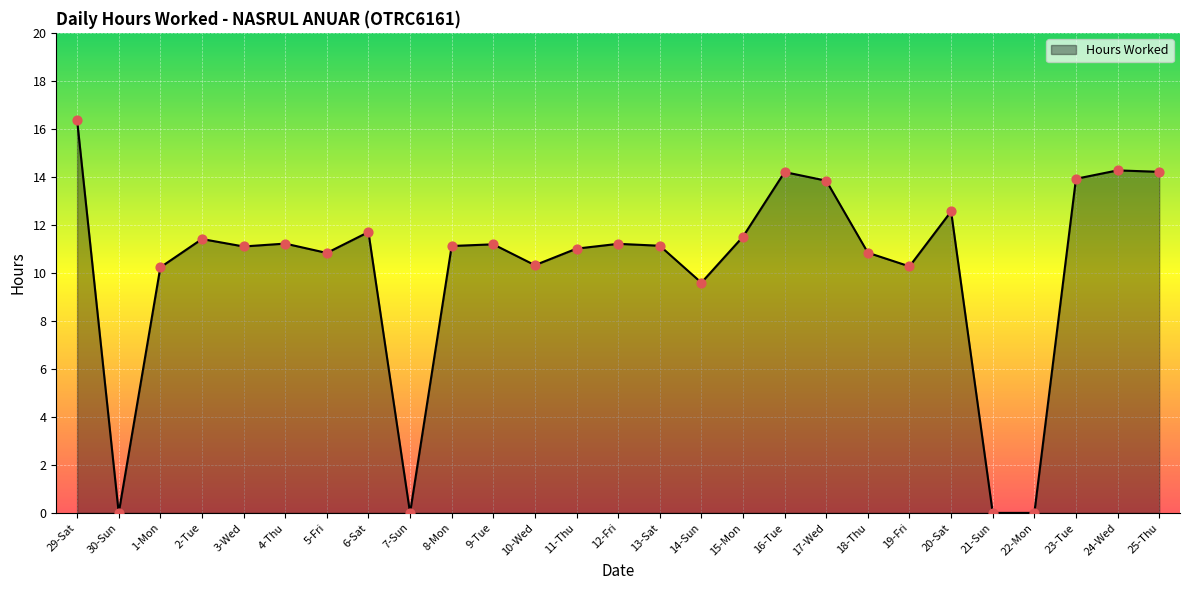

What is the change in value from 16-Tue to 18-Thu?

-3.4